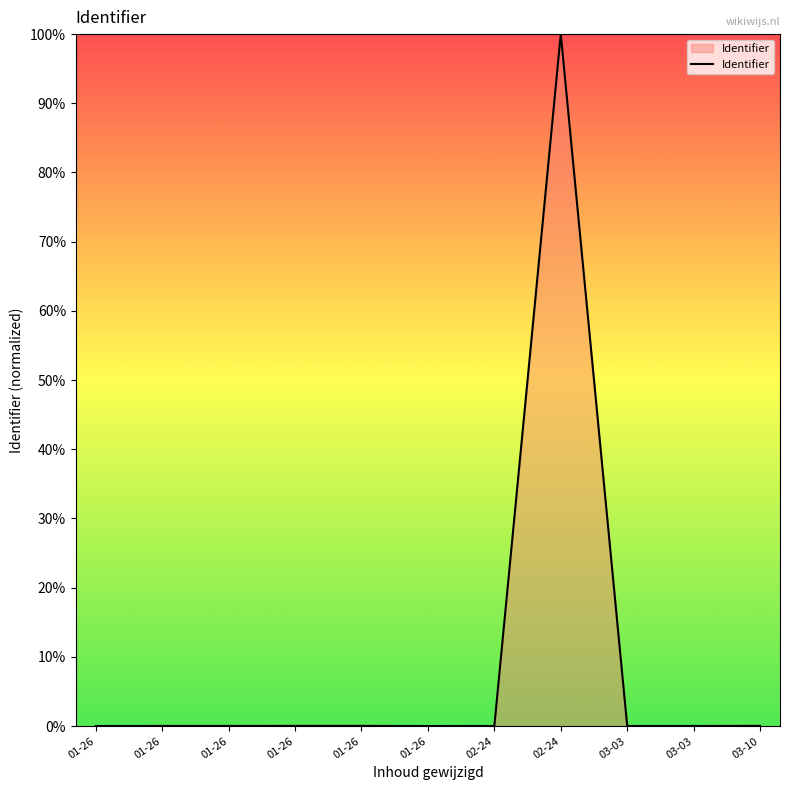

Does the chart display data point markers on the line(s)?

No